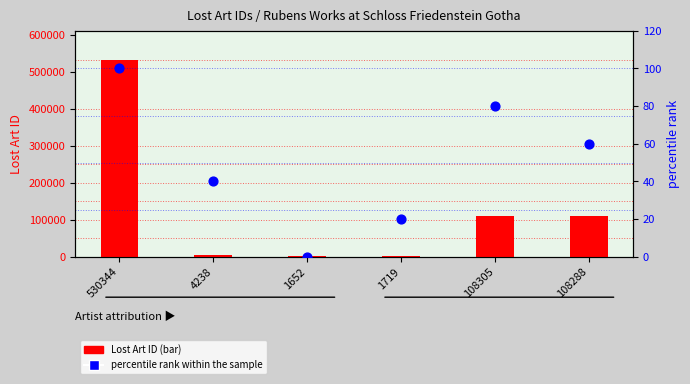

What is the total value across all series at 1652?

1652